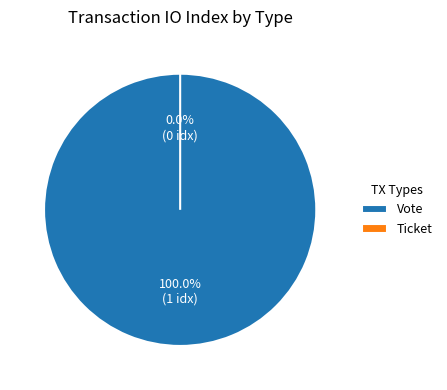

Do Ticket and Vote together represent more than half of the pie?

Yes